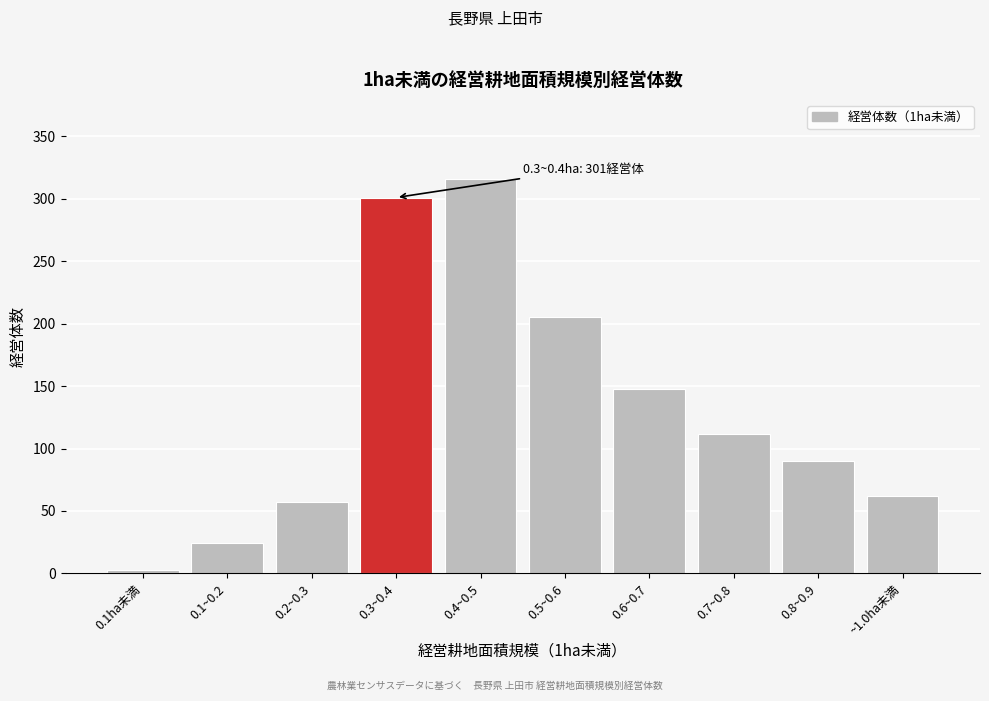

Reading left to right, what are all the values shown in this chart?

3	24	57	301	316	205	148	112	90	62